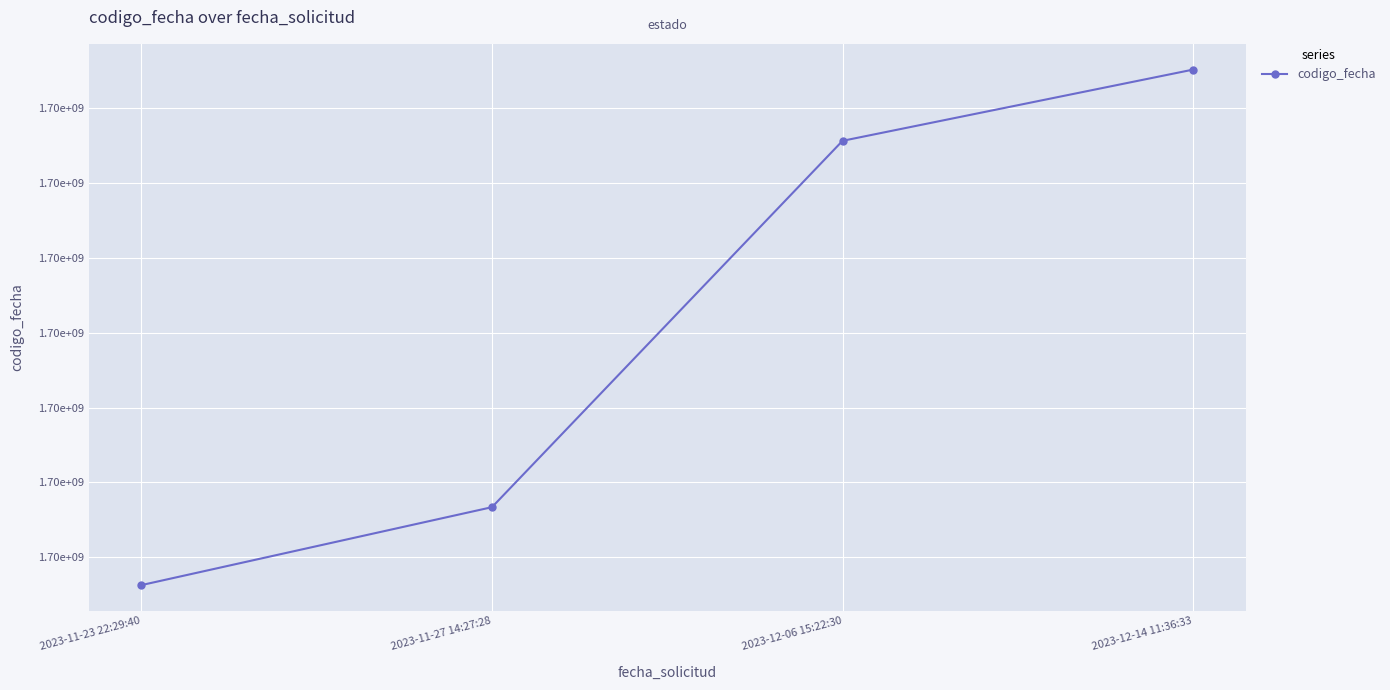

Read the value at 2023-12-14 11:36:33, to the nearest 50.

1702629950